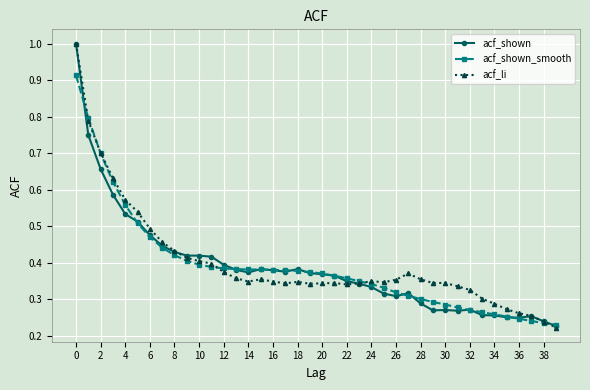

True or false: acf_shown has more than 0 interior local peaks.

True